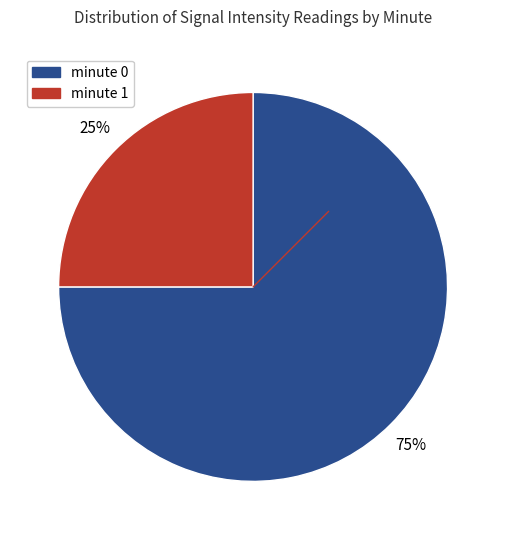

To the nearest percent, what is the average slice percentage?

50%